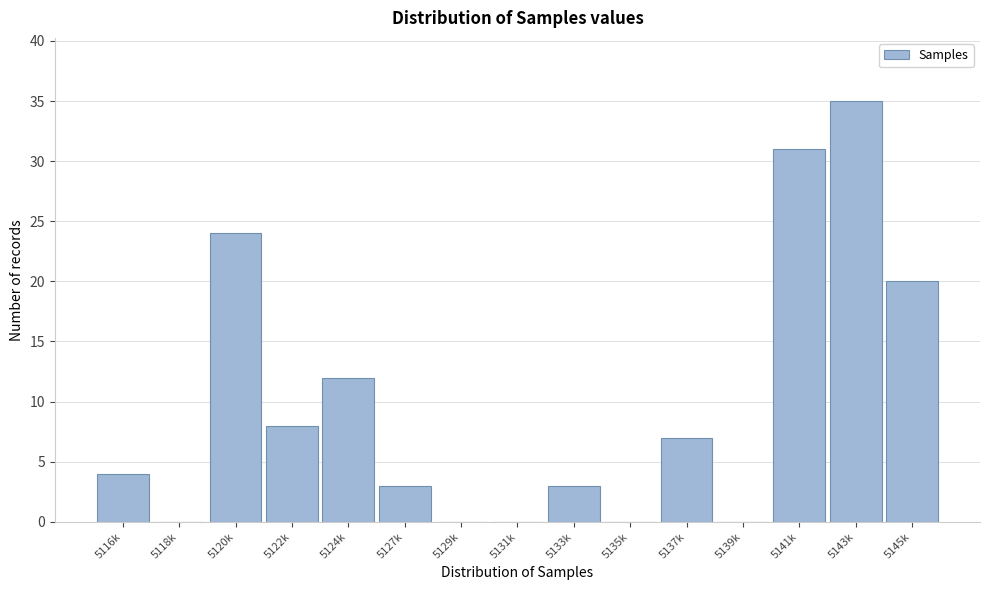

Reading left to right, extract all data points from this chart.

5116k=4	5118k=0	5120k=24	5122k=8	5124k=12	5127k=3	5129k=0	5131k=0	5133k=3	5135k=0	5137k=7	5139k=0	5141k=31	5143k=35	5145k=20